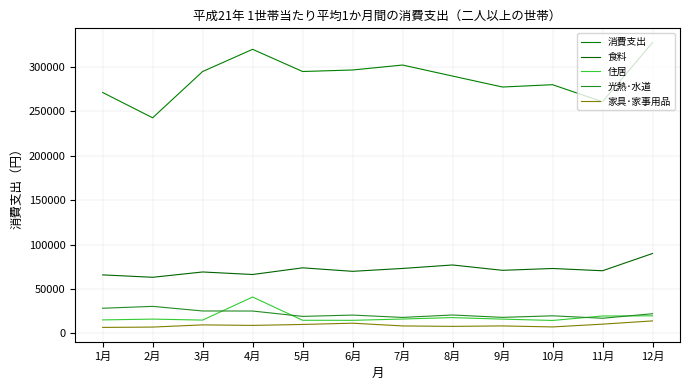

How many categories are shown in the chart?

12